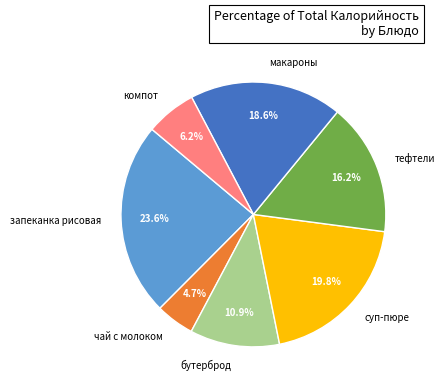

How many slices are in this pie chart?

7